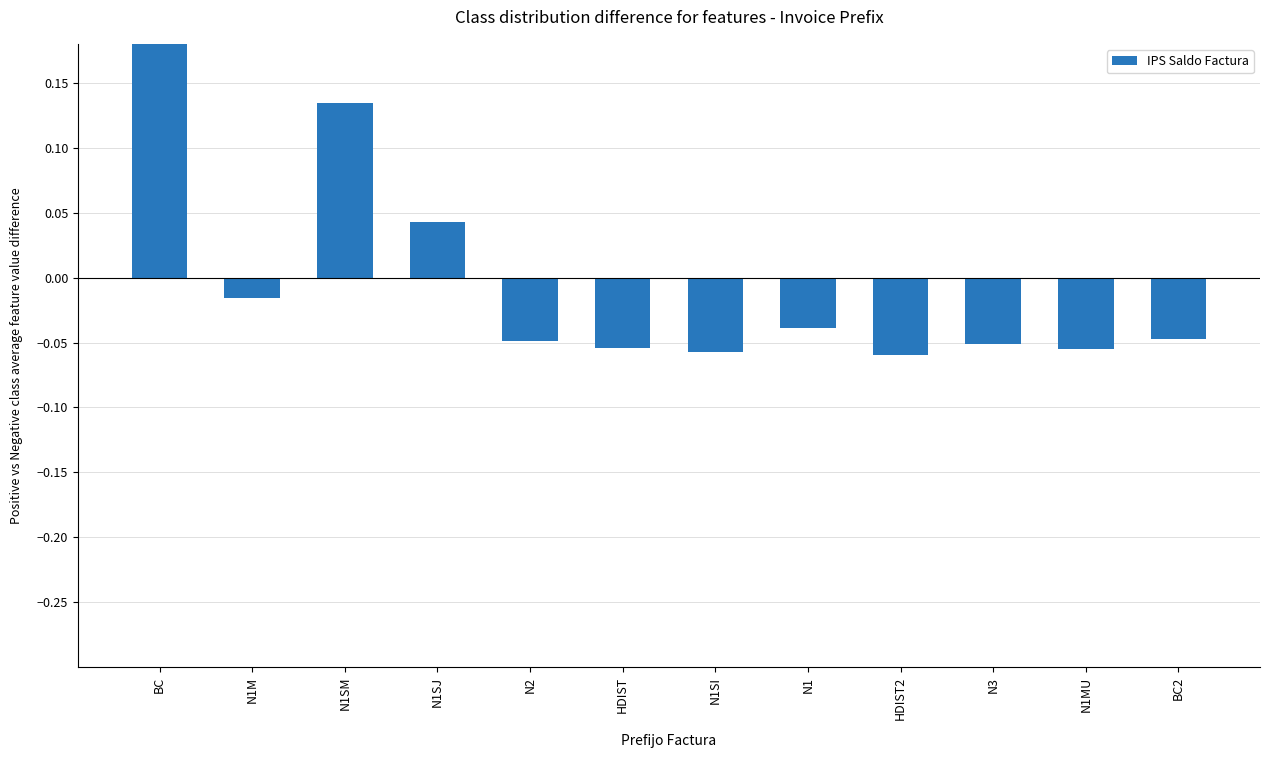

What is the greatest value displayed?

0.2